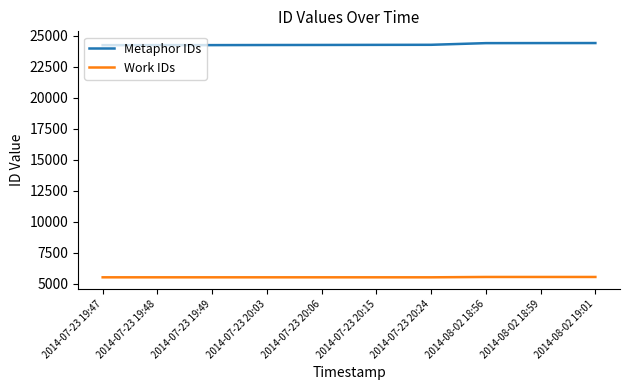

How many lines are shown in the chart?

2